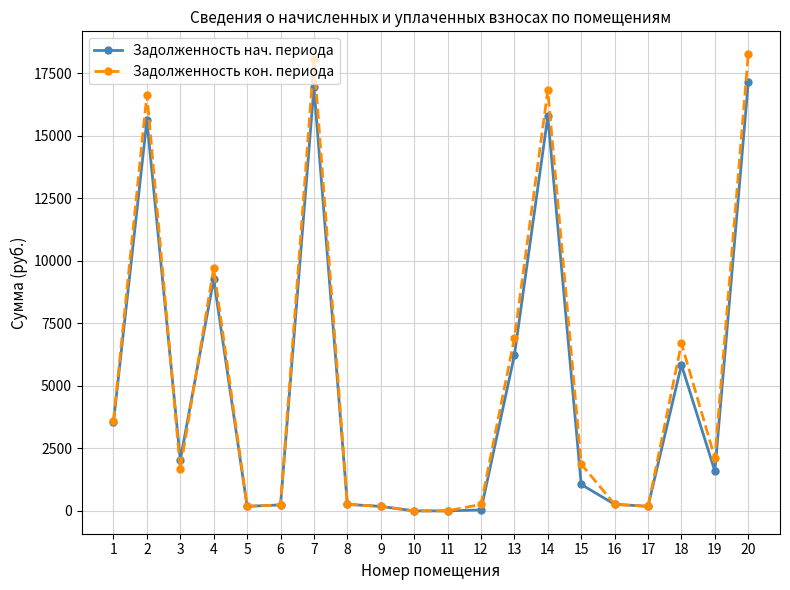

List the series in order of their overall mean, highest first.

Задолженность кон. периода, Задолженность нач. периода